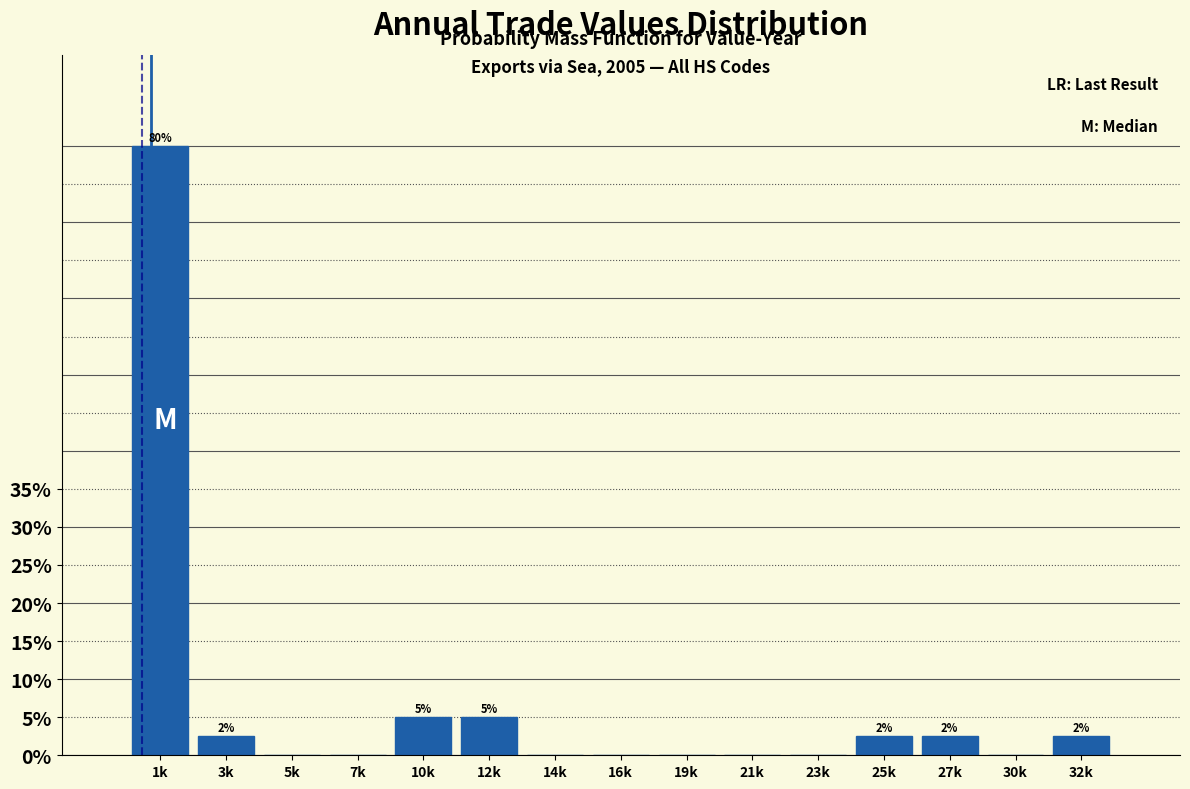

Reading right to left, what are all the values shown in this chart?

32k=2.5	30k=0.0	27k=2.5	25k=2.5	23k=0.0	21k=0.0	19k=0.0	16k=0.0	14k=0.0	12k=5.0	10k=5.0	7k=0.0	5k=0.0	3k=2.5	1k=80.0